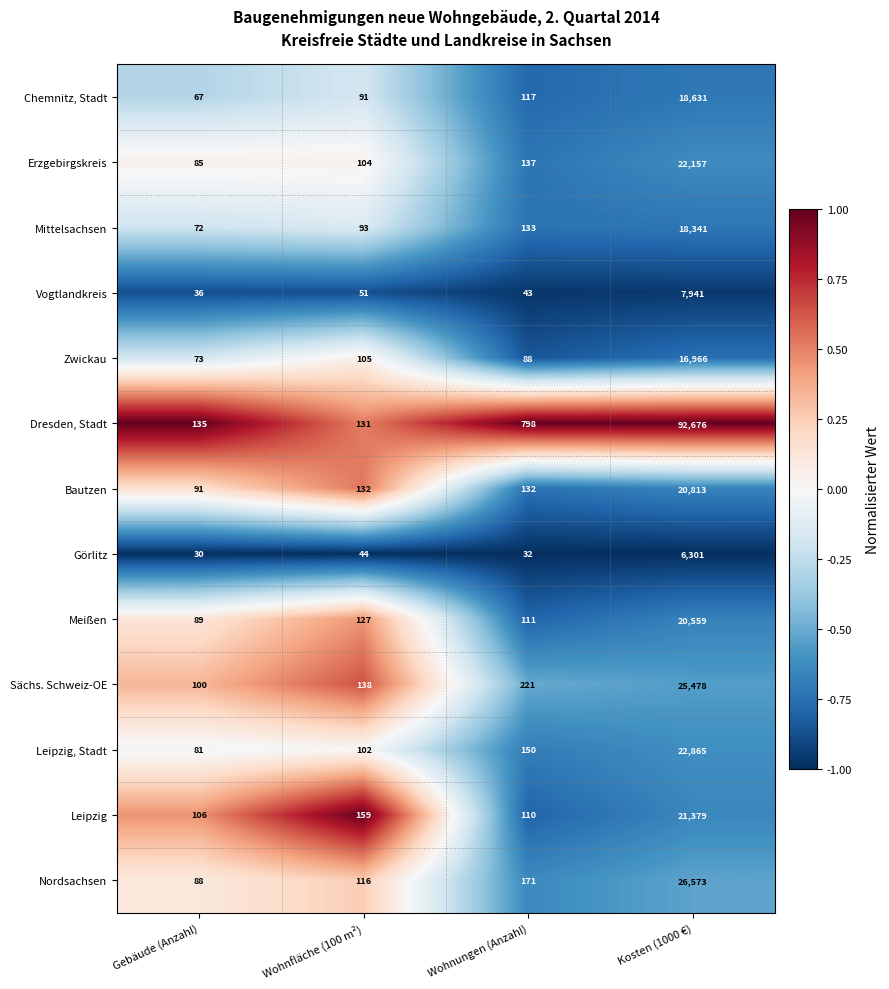

At which label is Leipzig closest to 10742?

Wohnfläche (100 m²)